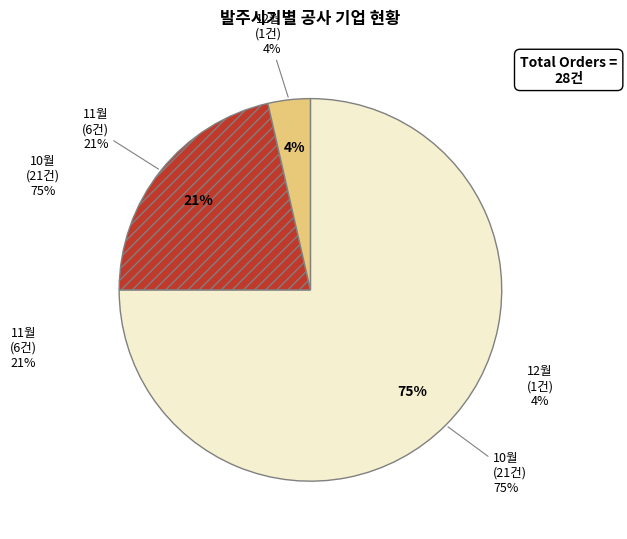

How many slices are in this pie chart?

3